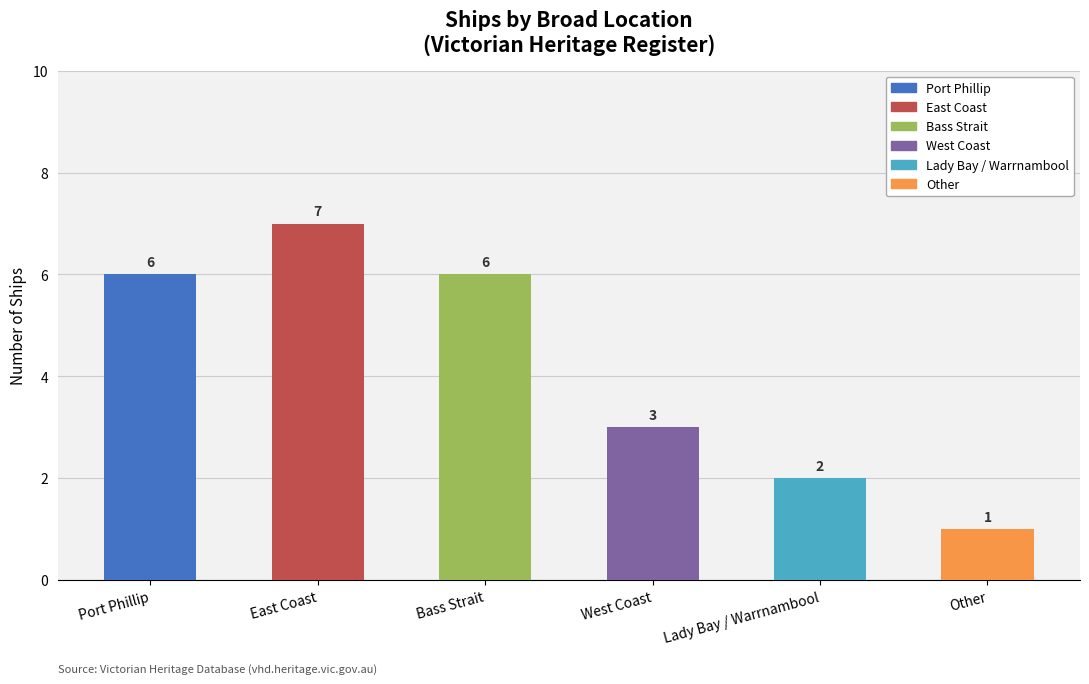

Reading left to right, extract all data points from this chart.

6	7	6	3	2	1